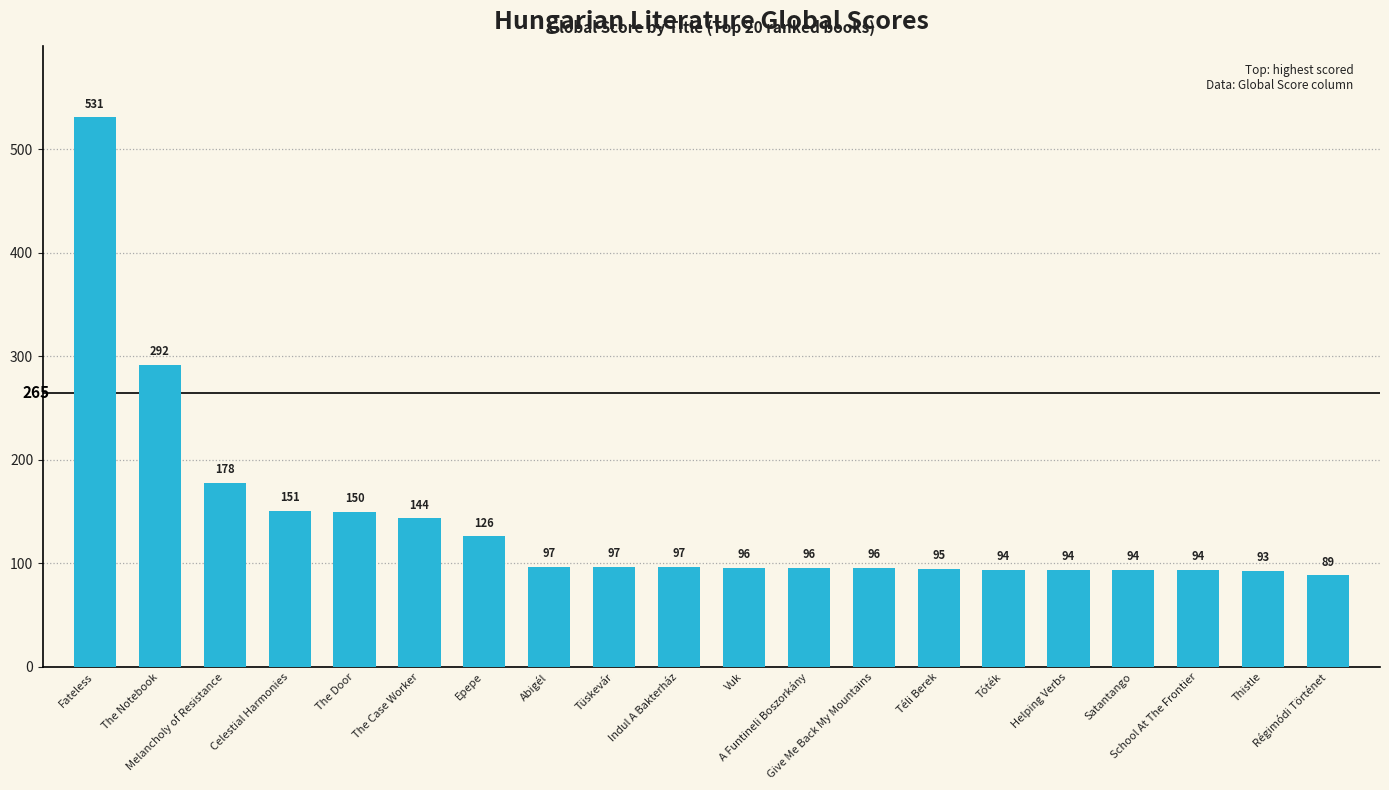

Count the number of categories in the chart.

20